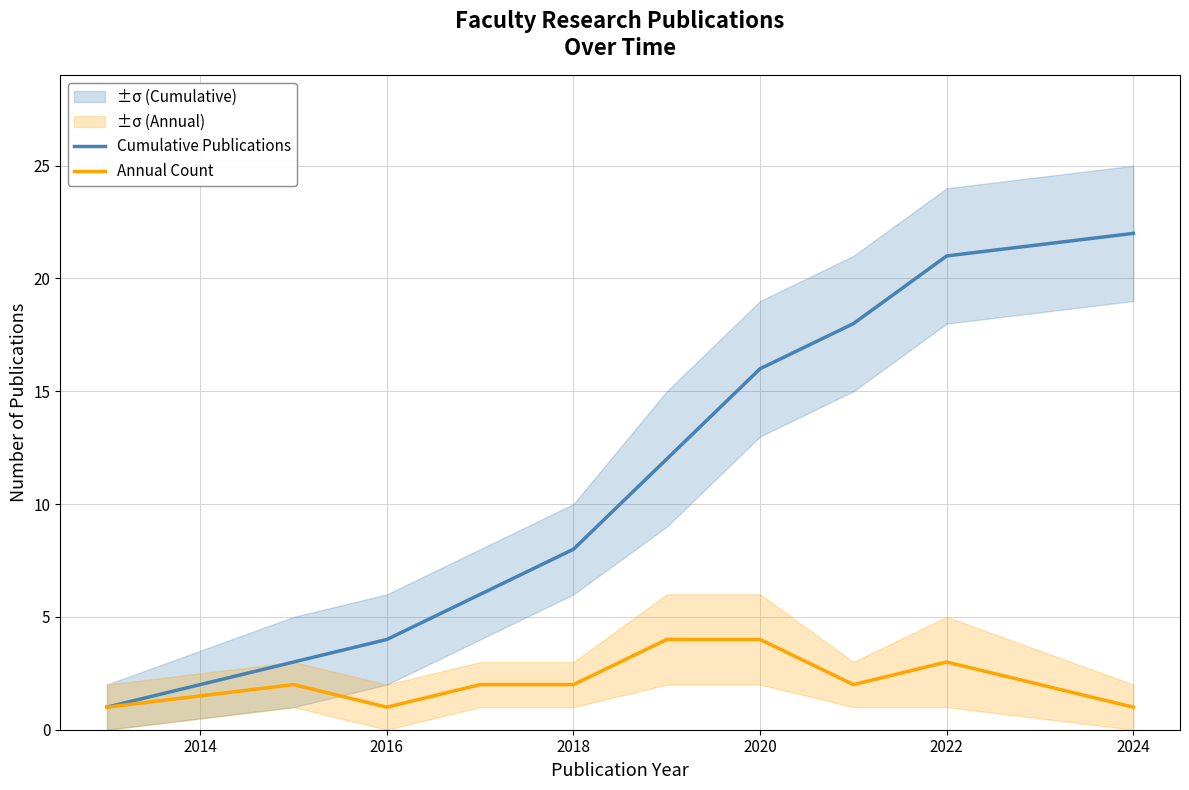

True or false: Annual Count has a value of 2 at 2018.

True